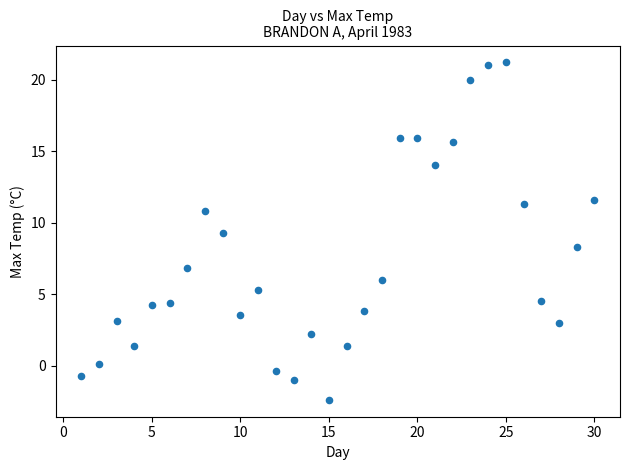

What Y value in the scatter plot is closest to 9?

9.3